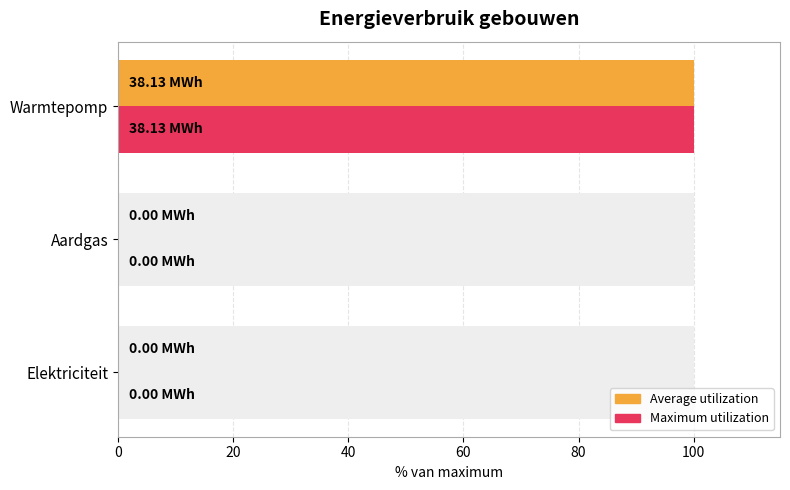

List the series in order of their peak value, lowest first.

Average utilization, Maximum utilization